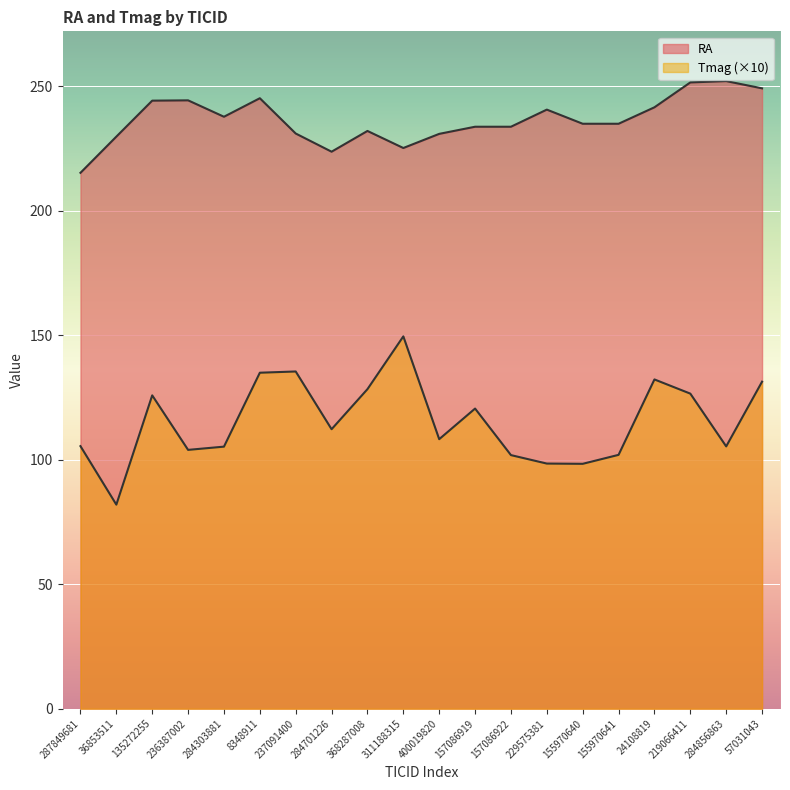

True or false: Tmag has more than 1 points higher than both neighbors.

True